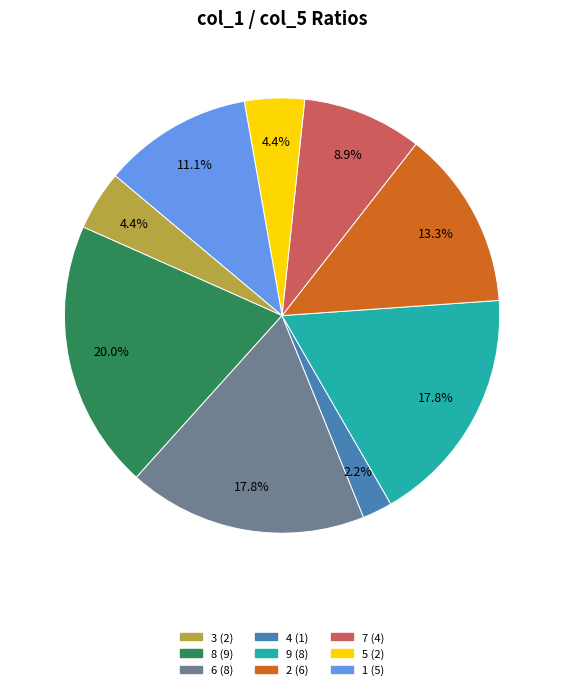

What is the ratio of the value at 5 to the value at 7?

0.5